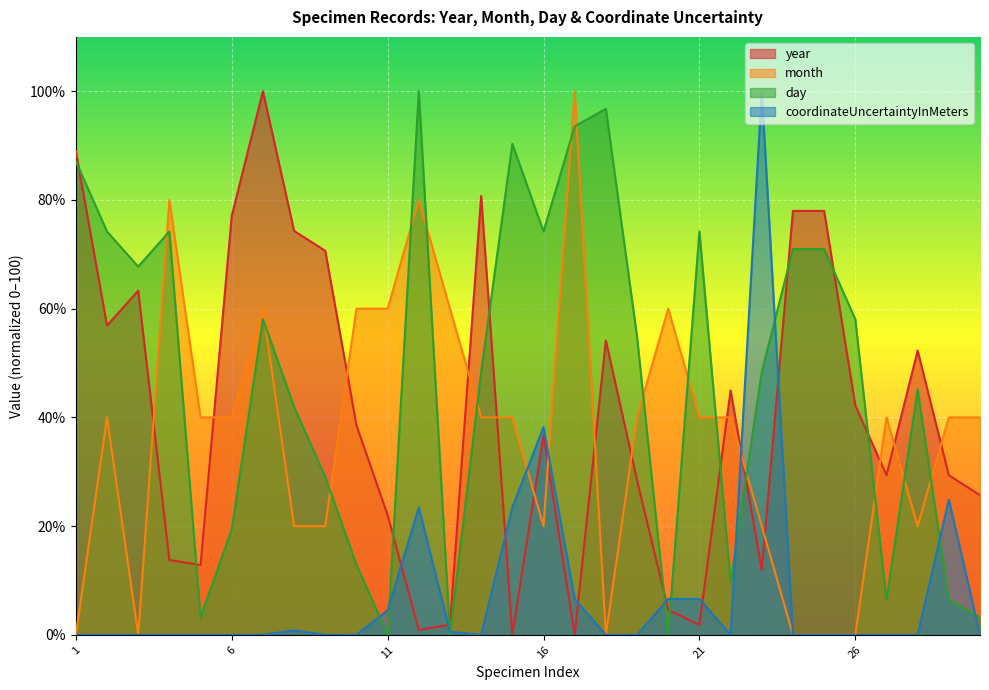

Where is the first local maximum for year?

3